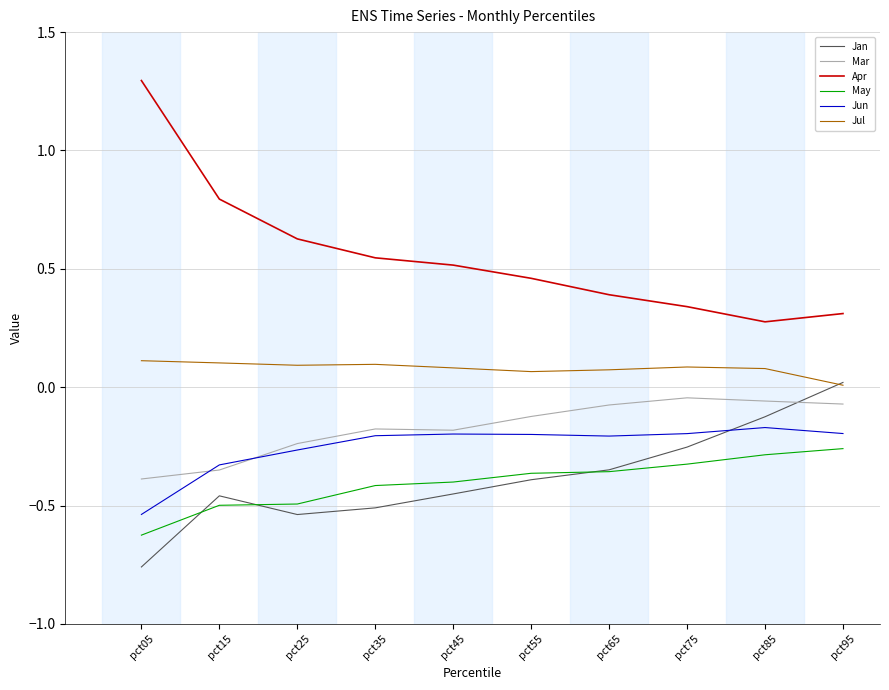

At which category does the chart reach its minimum across all series?

pct05